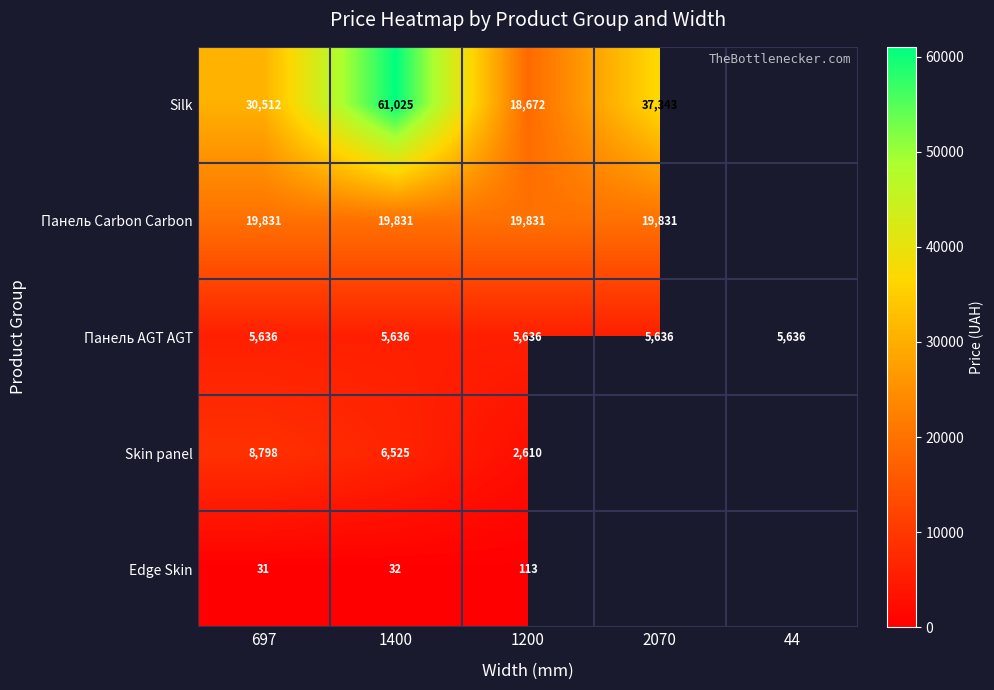

What is the total value across all series at 1200?

46862.0